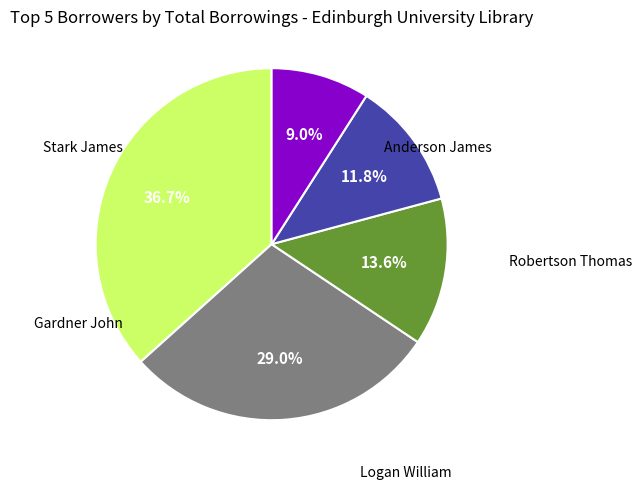

Does any single category account for the majority?

No